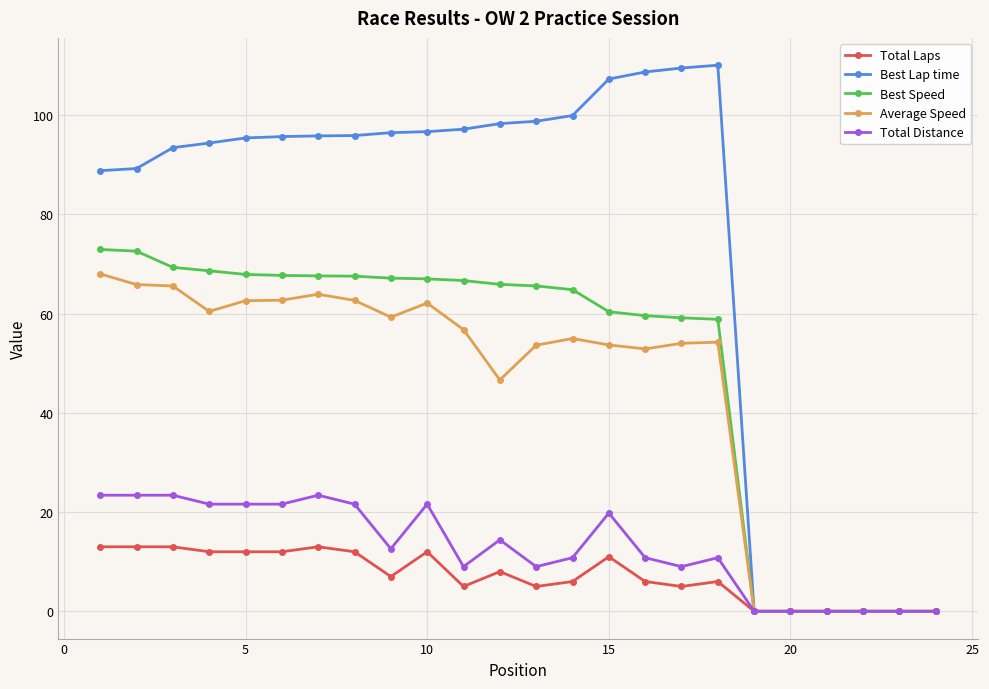

How many data points in Best Speed are less than 65?

11